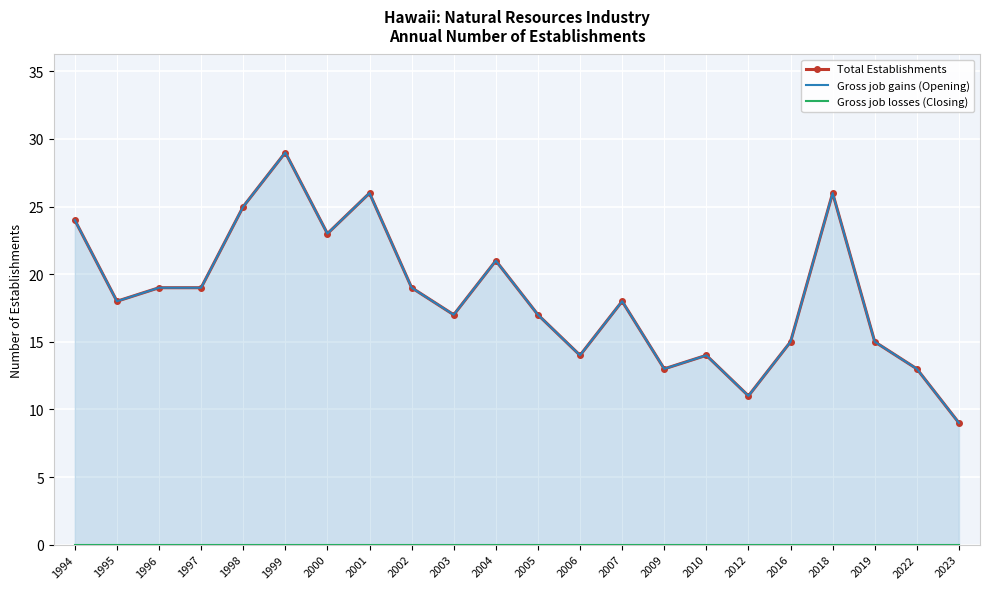

Which series has the widest spread of values?

Total Establishments